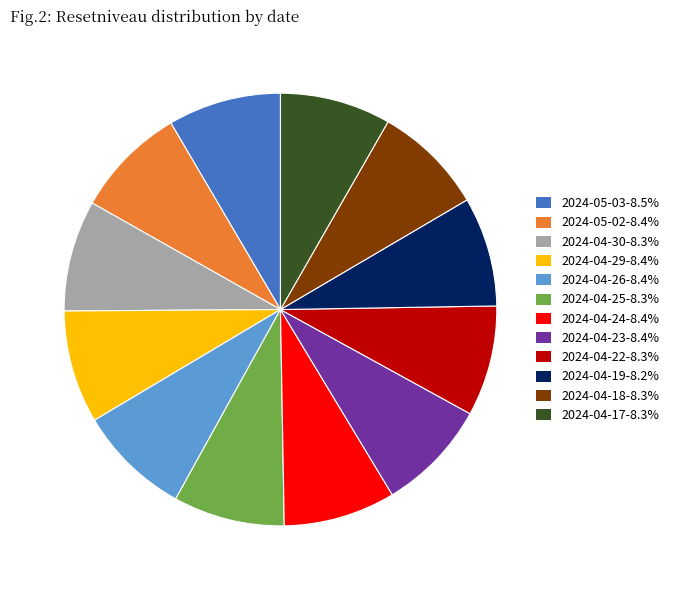

What is the ratio of the value at 2024-05-02-8.4% to the value at 2024-04-26-8.4%?

1.0